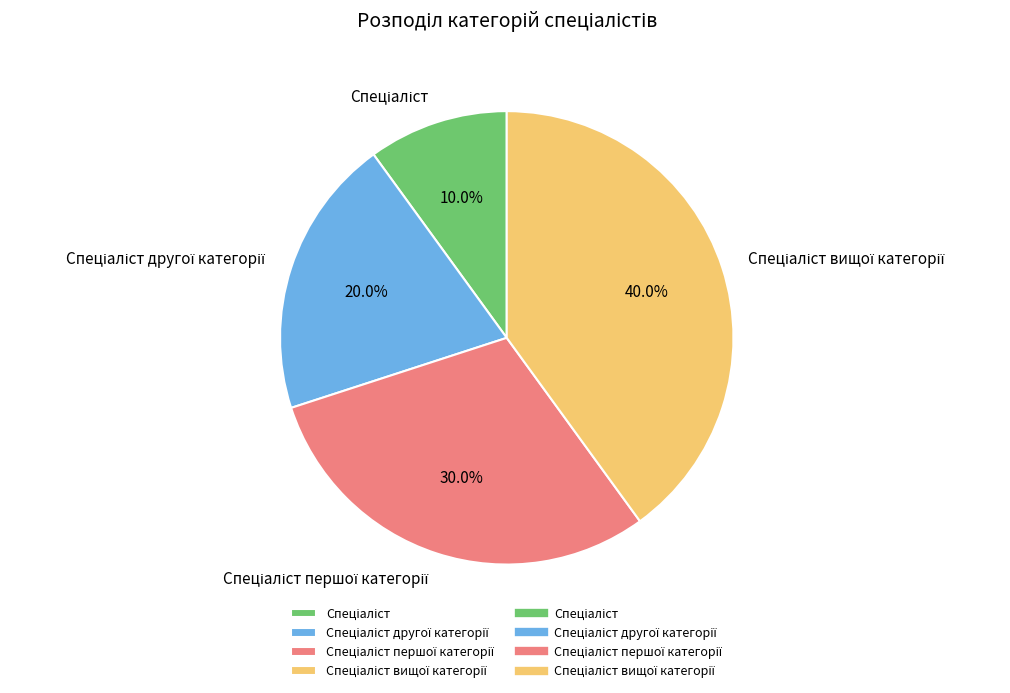

Does any single category account for the majority?

No